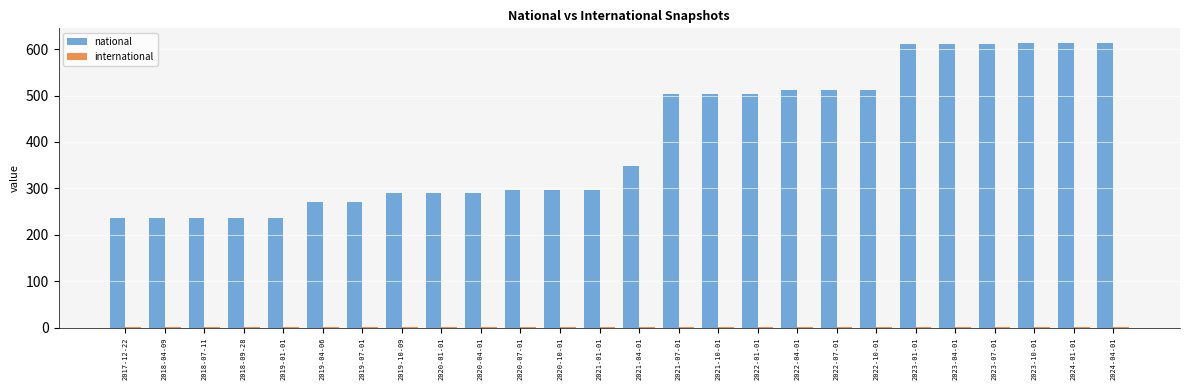

The value of national at 2023-07-01 is 610. True or false?

True